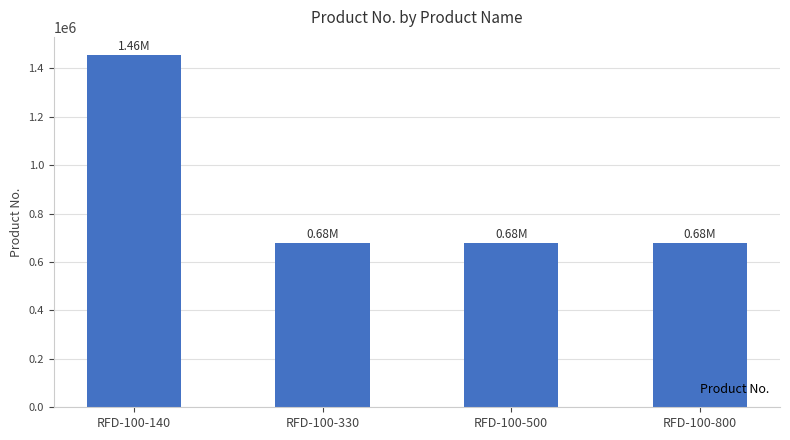

What is the change in value from RFD-100-500 to RFD-100-800?

-80